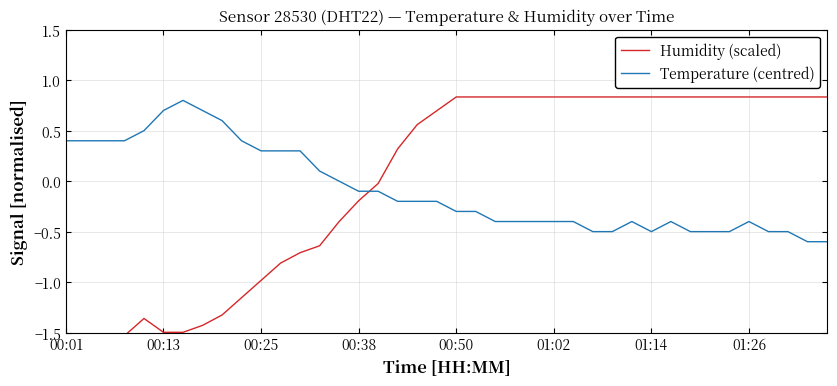

Is it true that Humidity (scaled) equals -0.9 at 13?

False